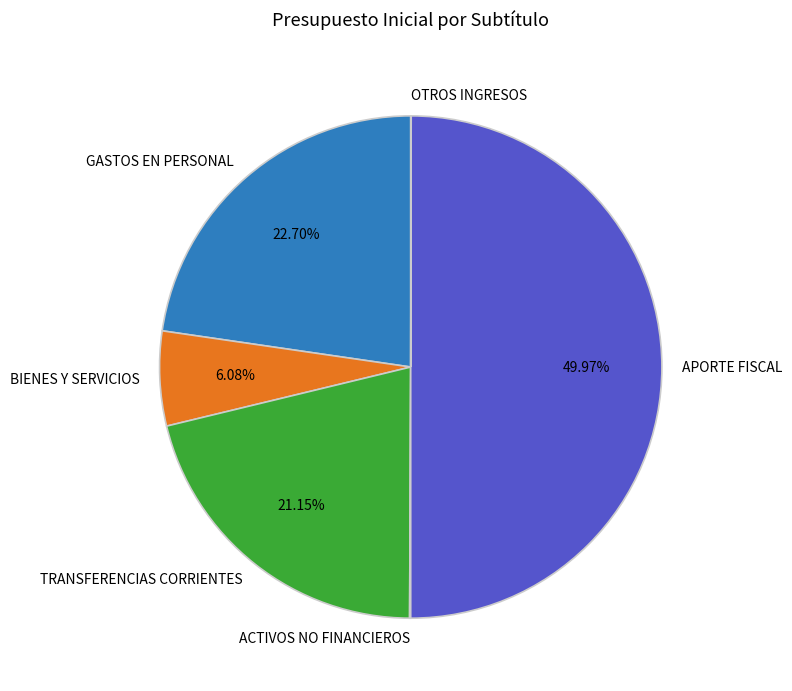

Is the sum of BIENES Y SERVICIOS and GASTOS EN PERSONAL greater than half?

No